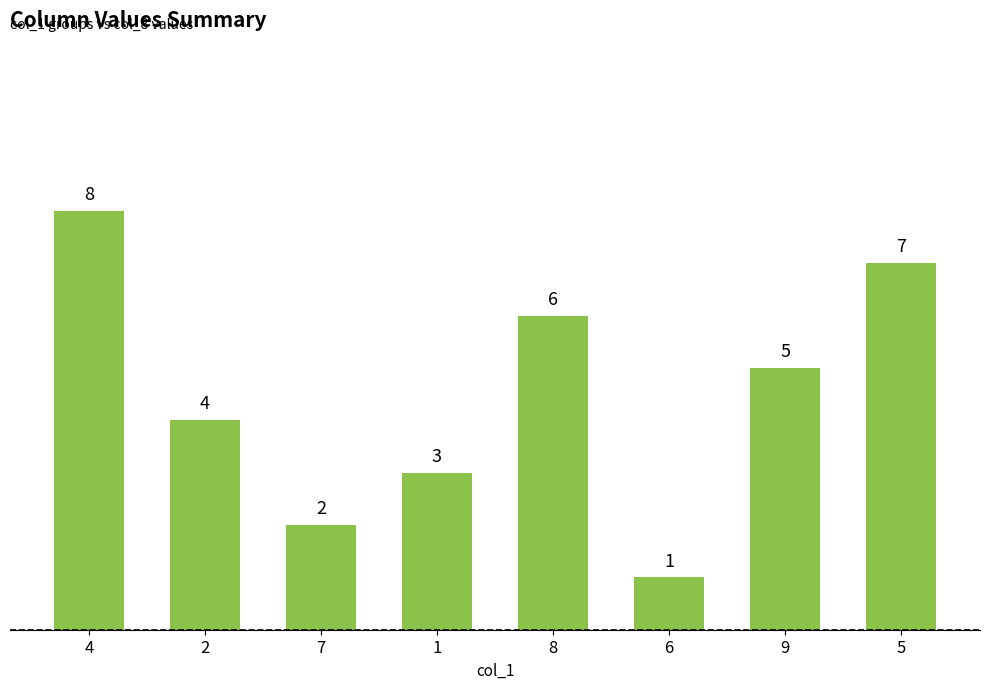

Reading left to right, what are all the values shown in this chart?

8	4	2	3	6	1	5	7